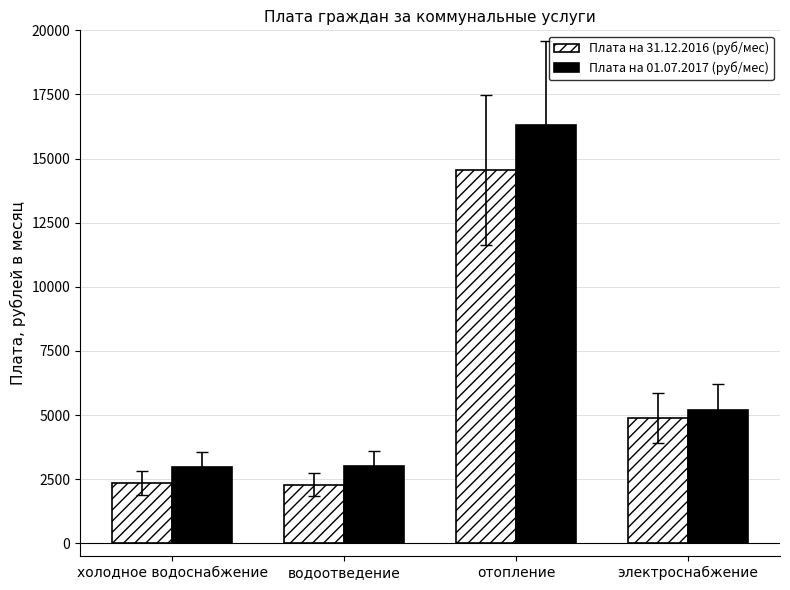

Where is Плата на 31.12.2016 (руб/мес) nearest to the value 8423?

электроснабжение